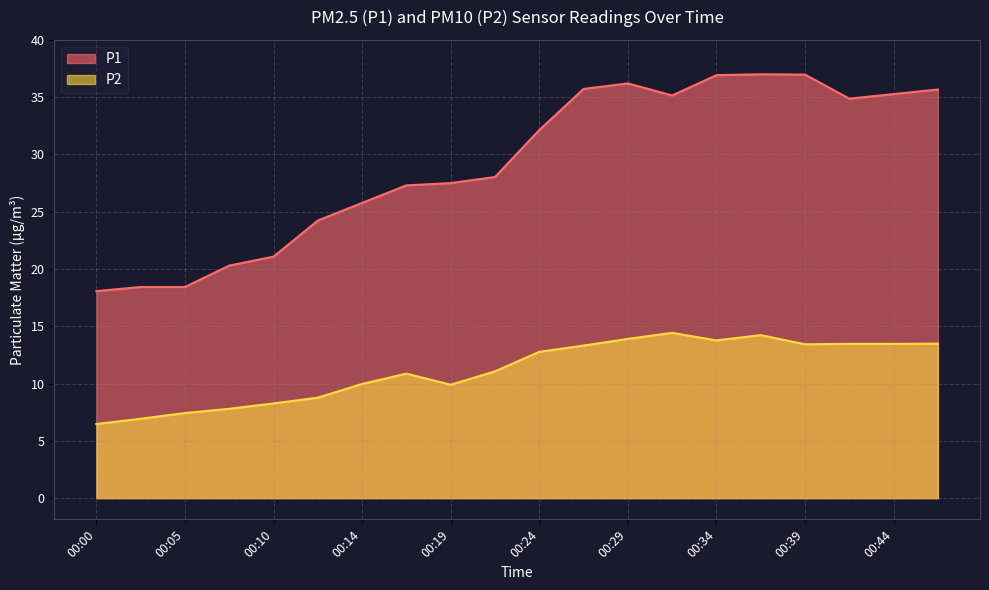

What is the value of the P2 point at the 14th from the left?

14.4